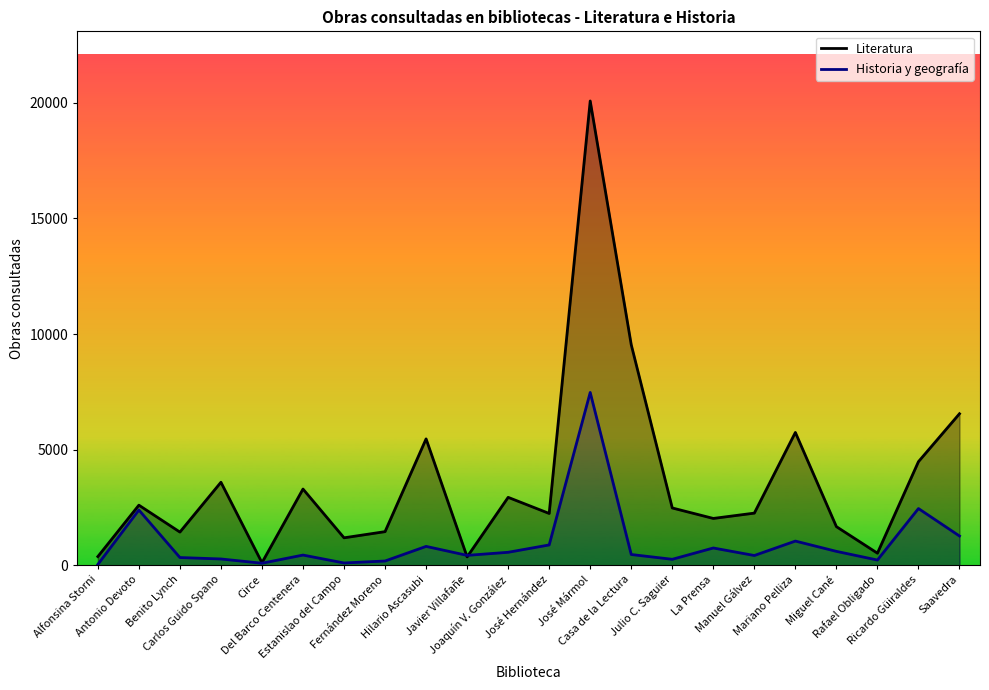

Does the chart have visible grid lines?

No